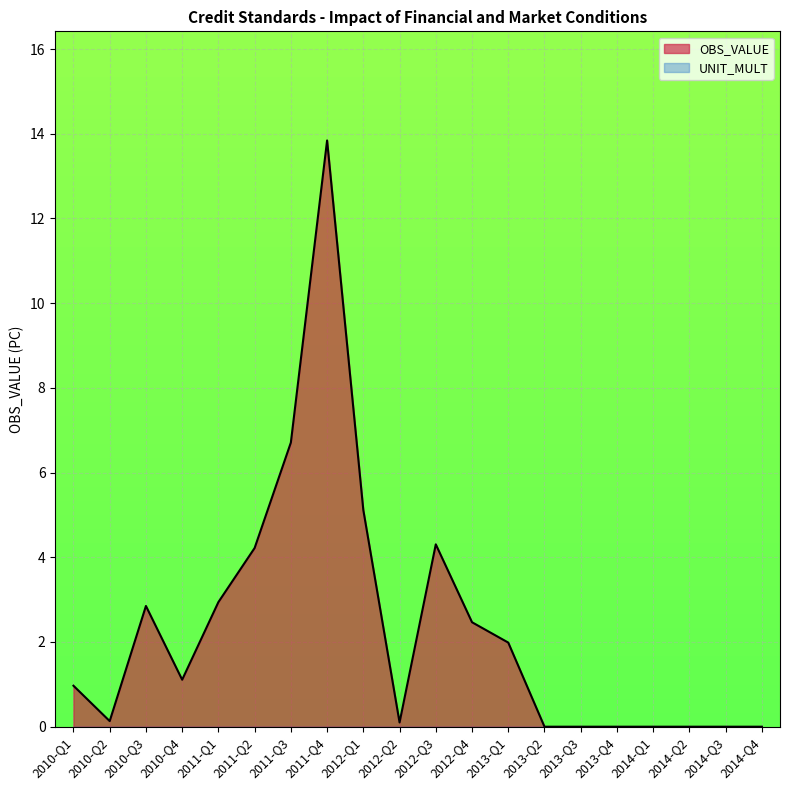

What is the sum of all values?

46.7